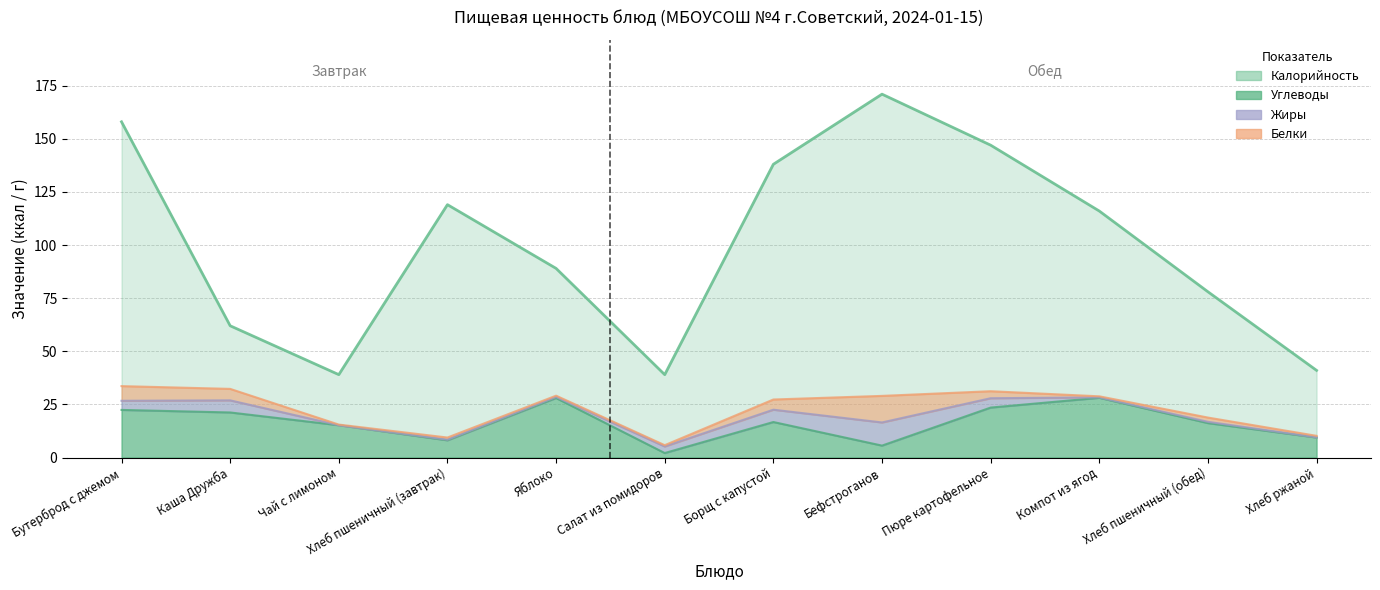

True or false: Калорийность and Углеводы cross at least once.

False